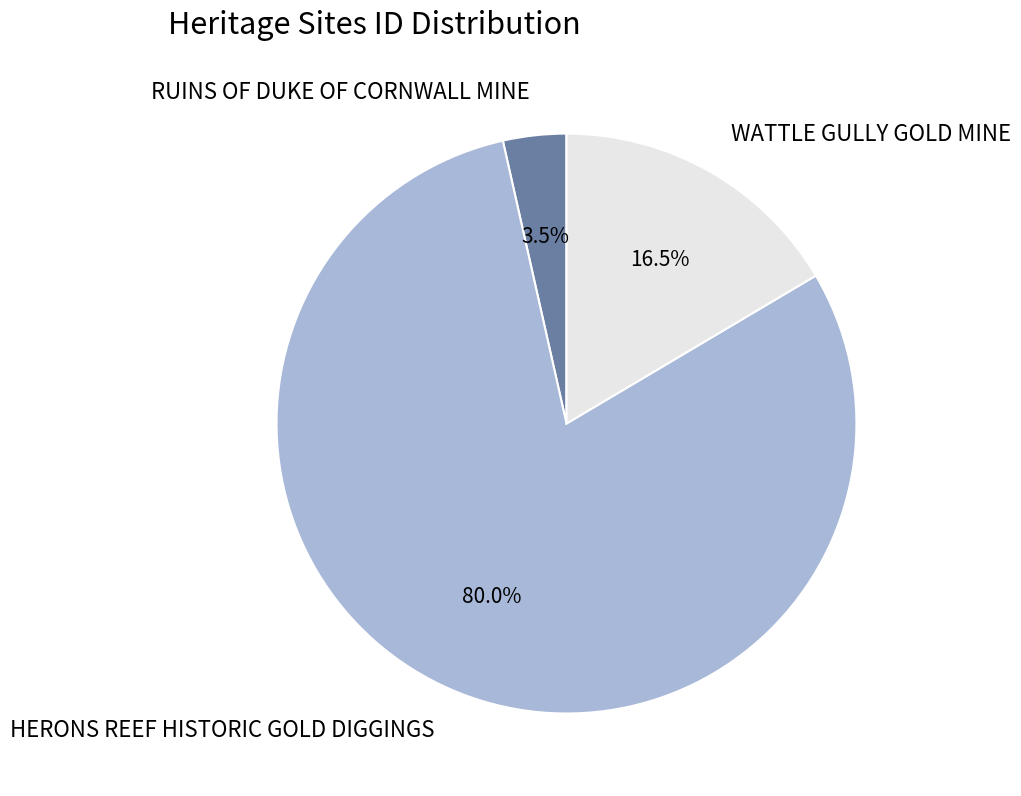

Is it true that HERONS REEF HISTORIC GOLD DIGGINGS is 91% of the pie?

False